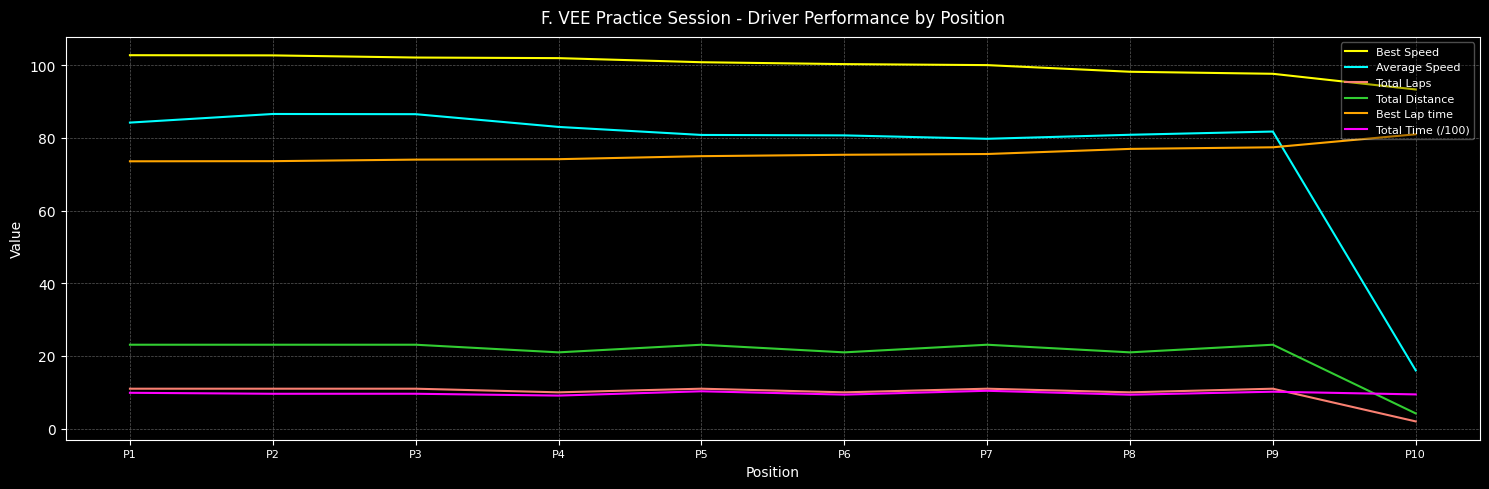

Is the value of Total Distance at P4 greater than the value of Total Laps at P6?

Yes